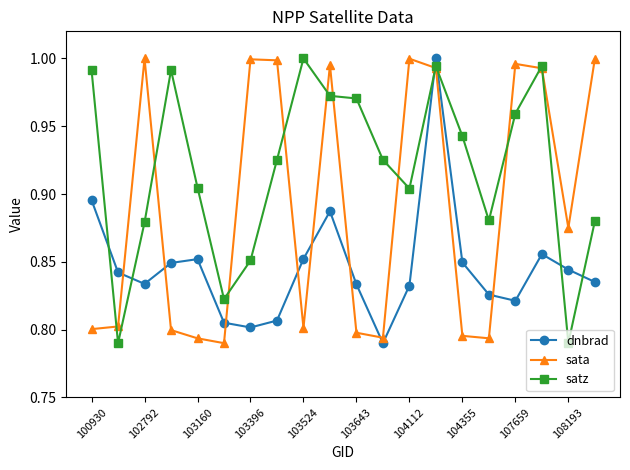

In sata, how many points are higher than both neighbors (excluding endpoints)?

5